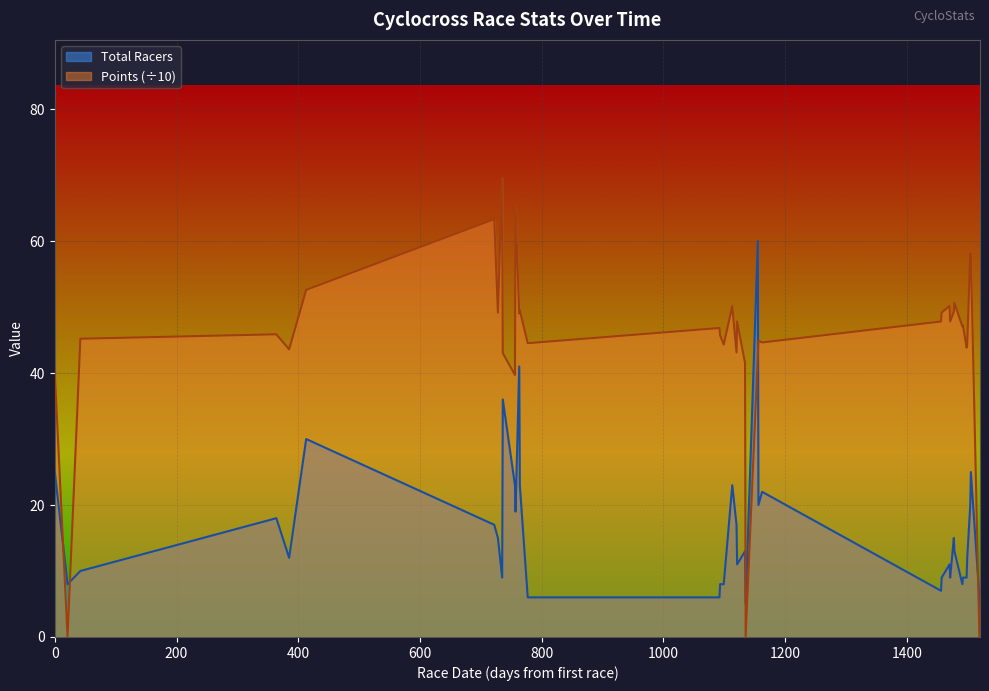

The value of Points at 2011-11-6 is 74.7. True or false?

False